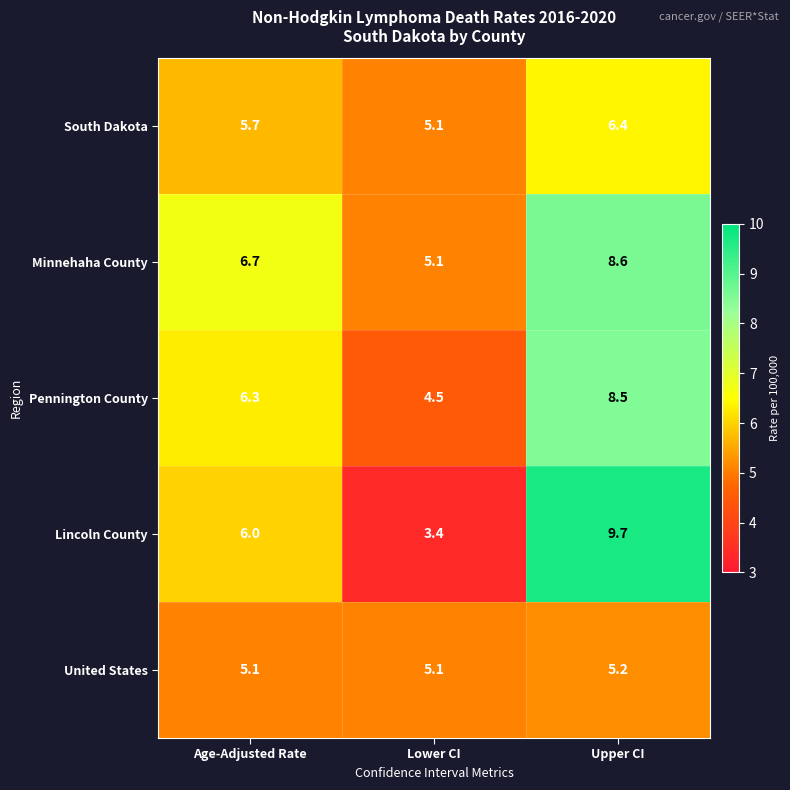

What is the sum of the Lincoln County values at Lower CI and Upper CI?

13.1